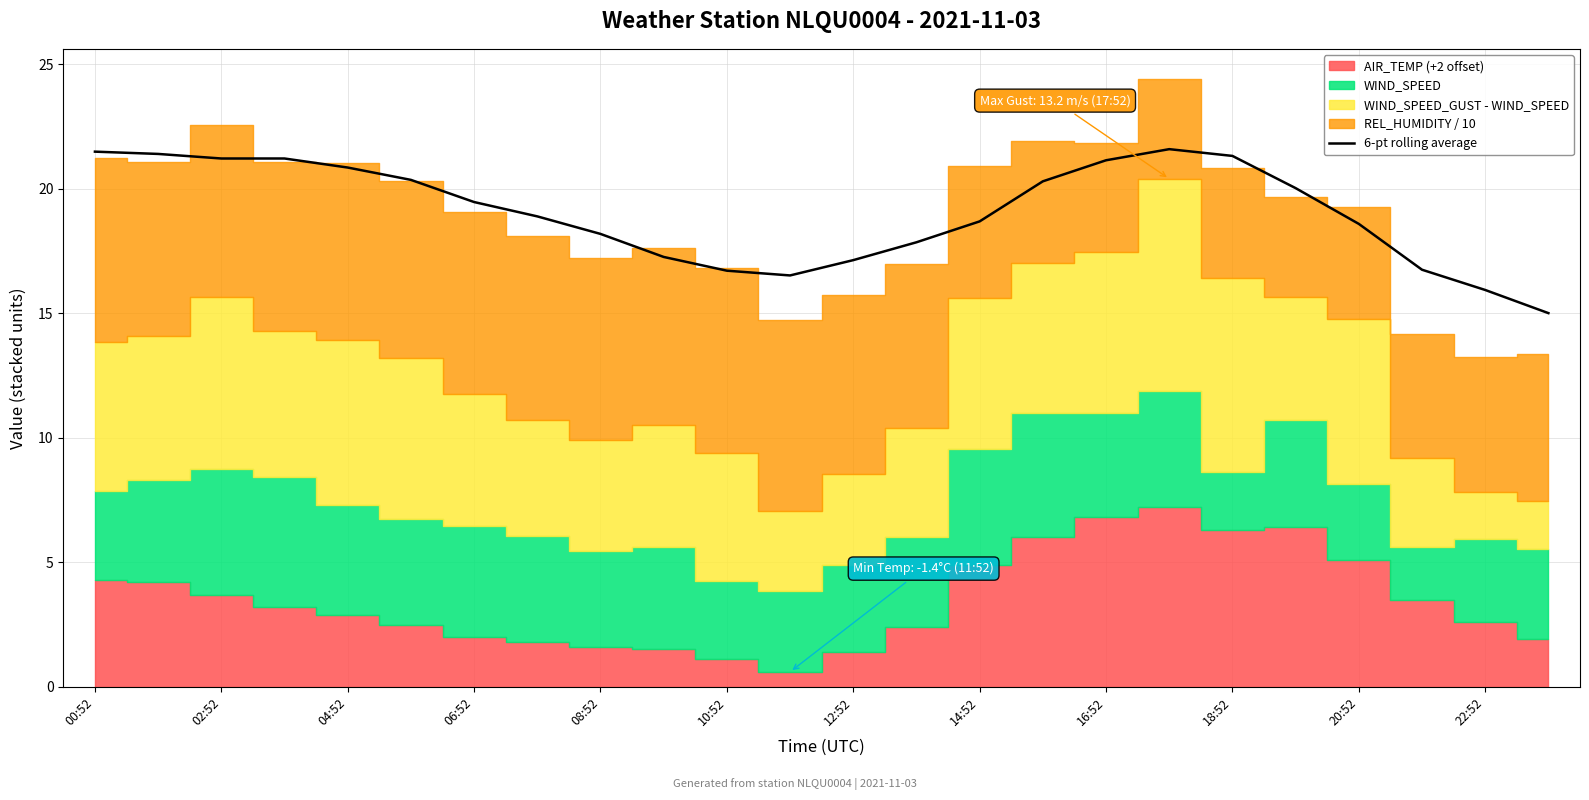

What is the maximum value for 6-pt rolling average?

21.6